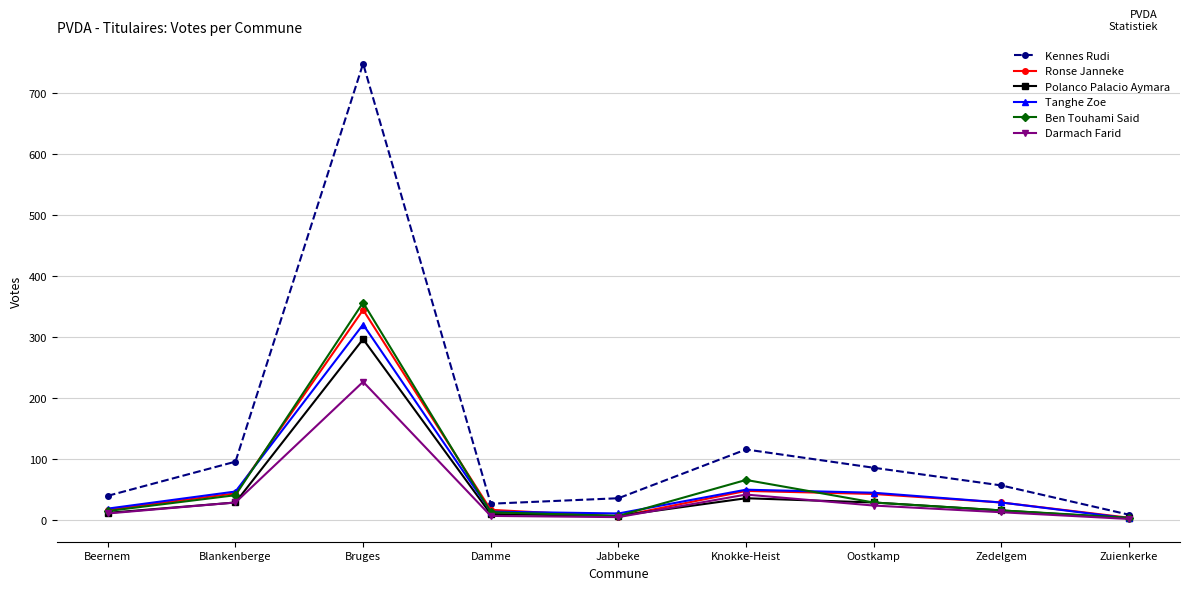

What is the label of the 6th point from the left?

Knokke-Heist